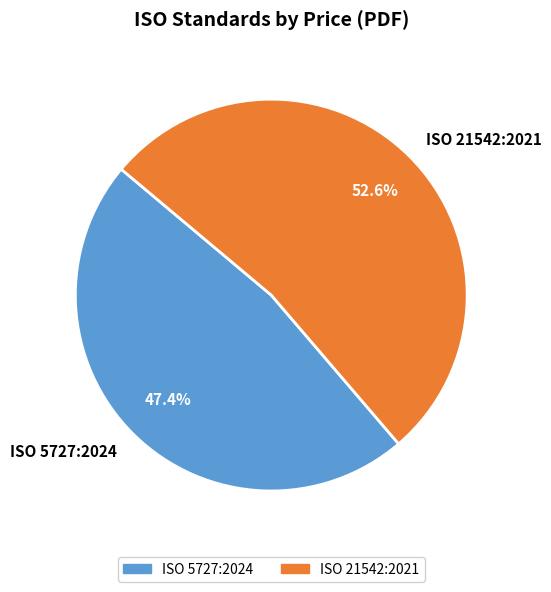

Is the sum of ISO 5727:2024 and ISO 21542:2021 greater than half?

Yes